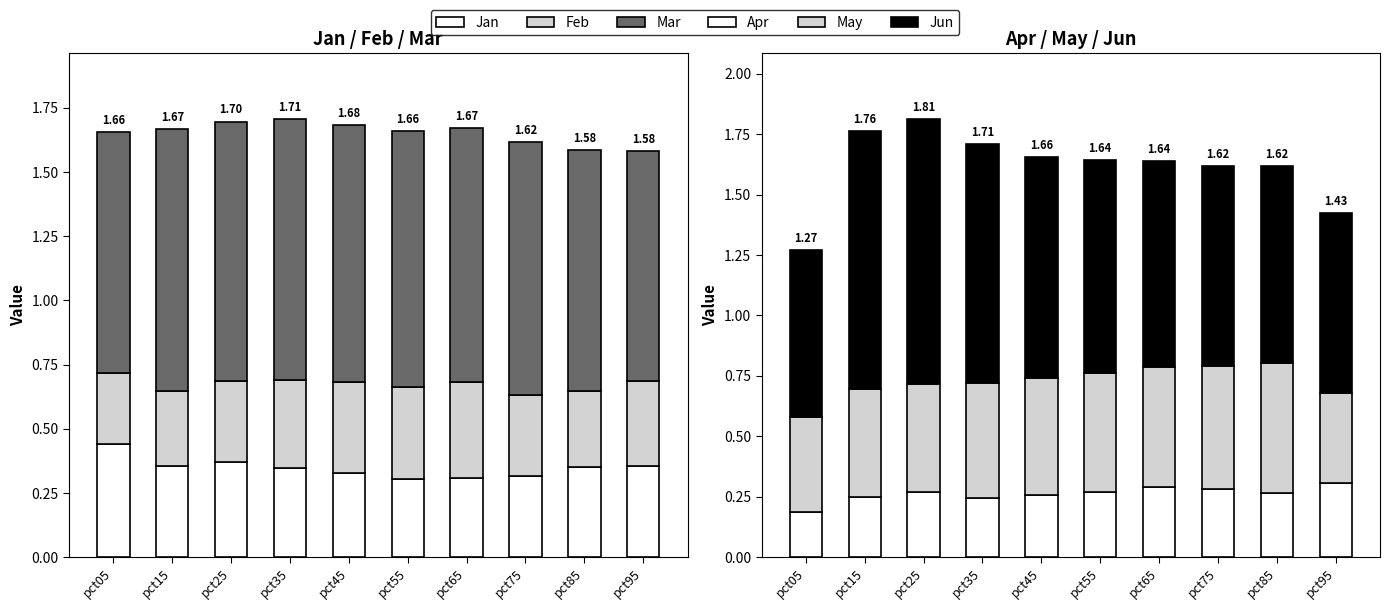

How many series are shown in this chart?

6